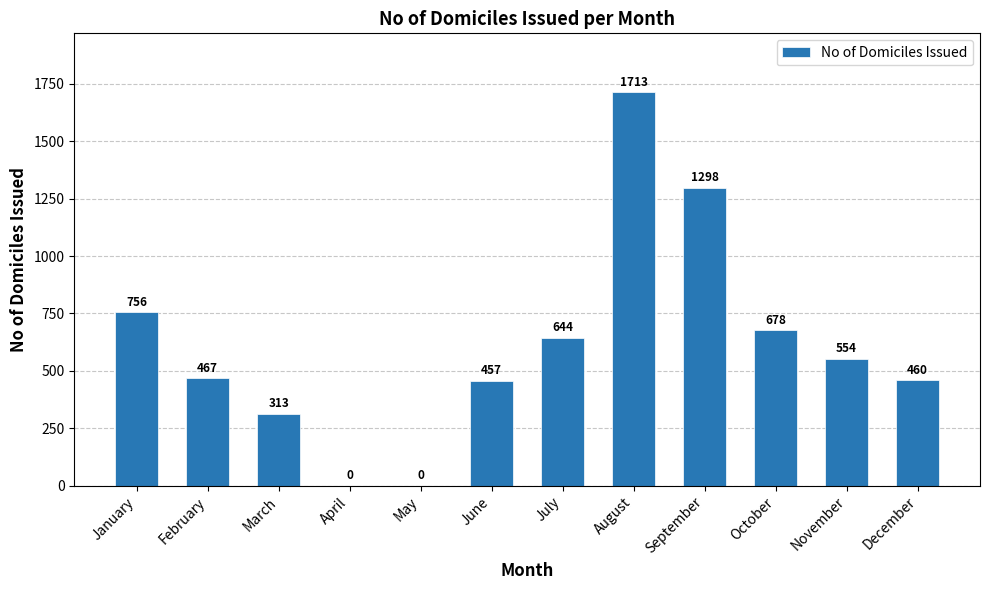

Reading left to right, what are all the values shown in this chart?

756	467	313	0	0	457	644	1713	1298	678	554	460